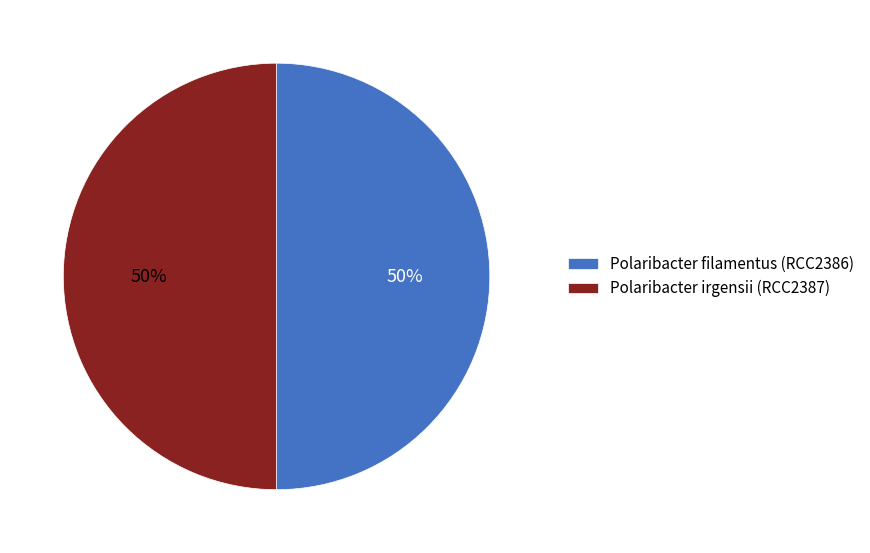

To the nearest percent, what is the combined percentage of Polaribacter filamentus (RCC2386) and Polaribacter irgensii (RCC2387)?

100%